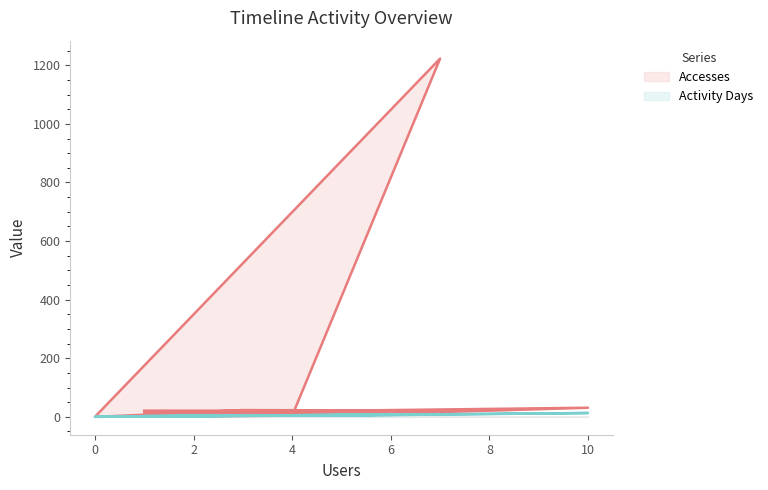

Which series has the widest spread of values?

Accesses